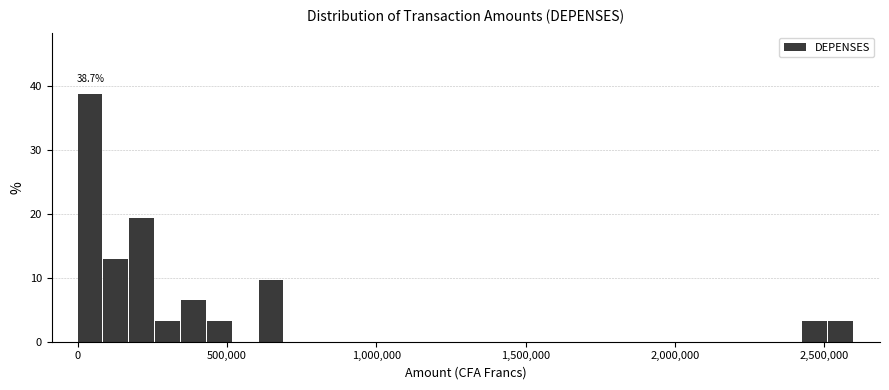

Around what value on the x-axis is the tallest bar? Give the approximate position of its centre, as read against the axis.

50000